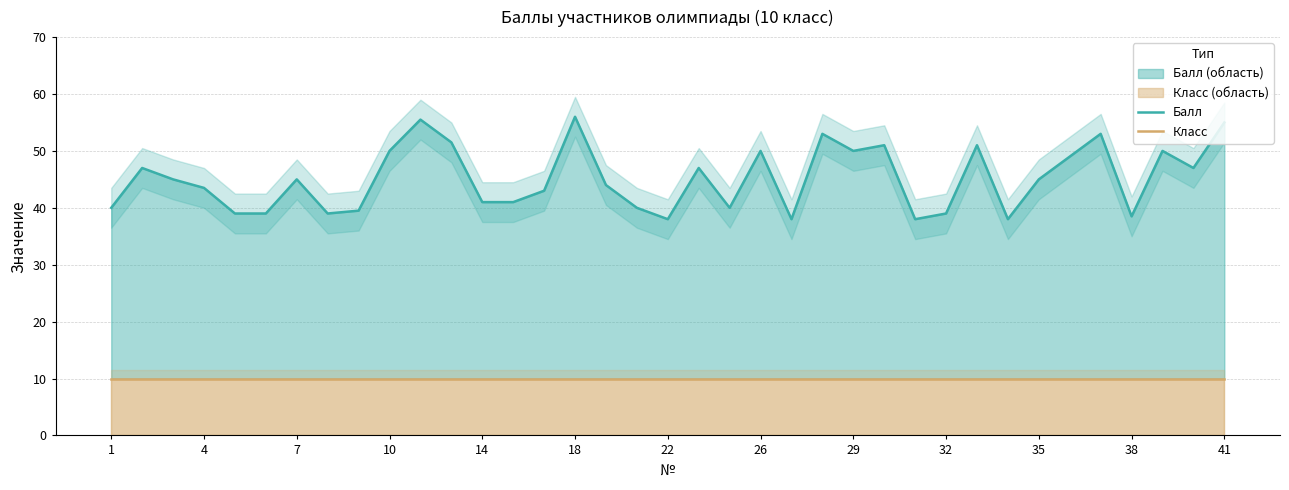

Rank the series by their maximum value, from lowest to highest.

Класс, Балл